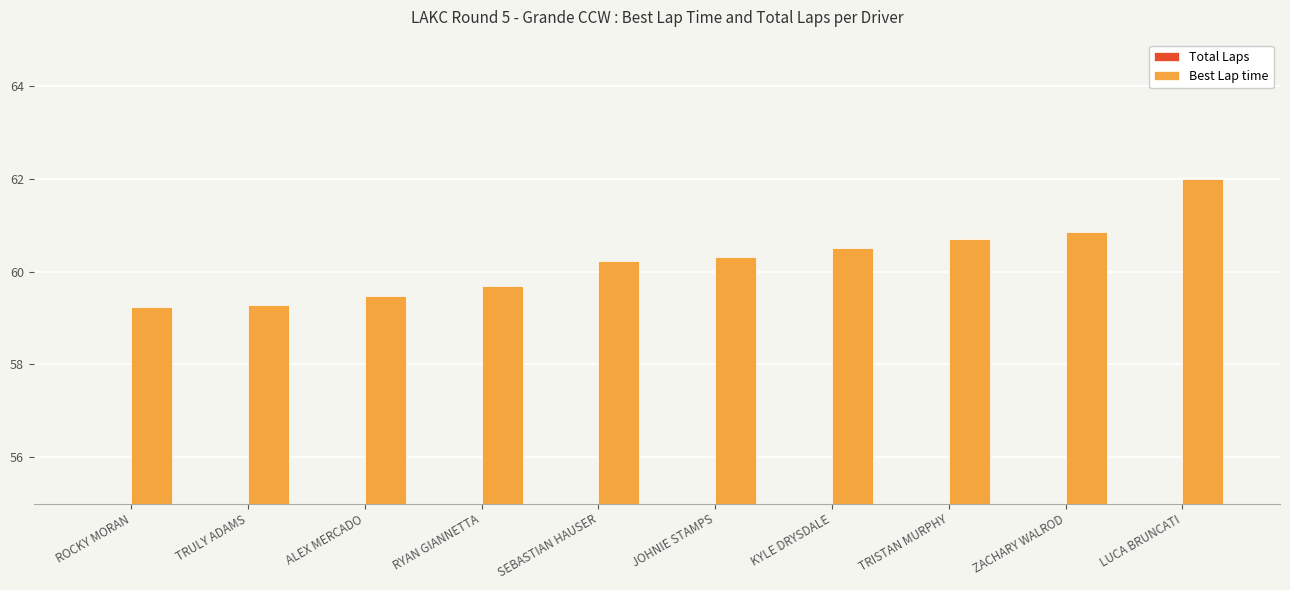

What is the minimum value shown in the chart?

5.0